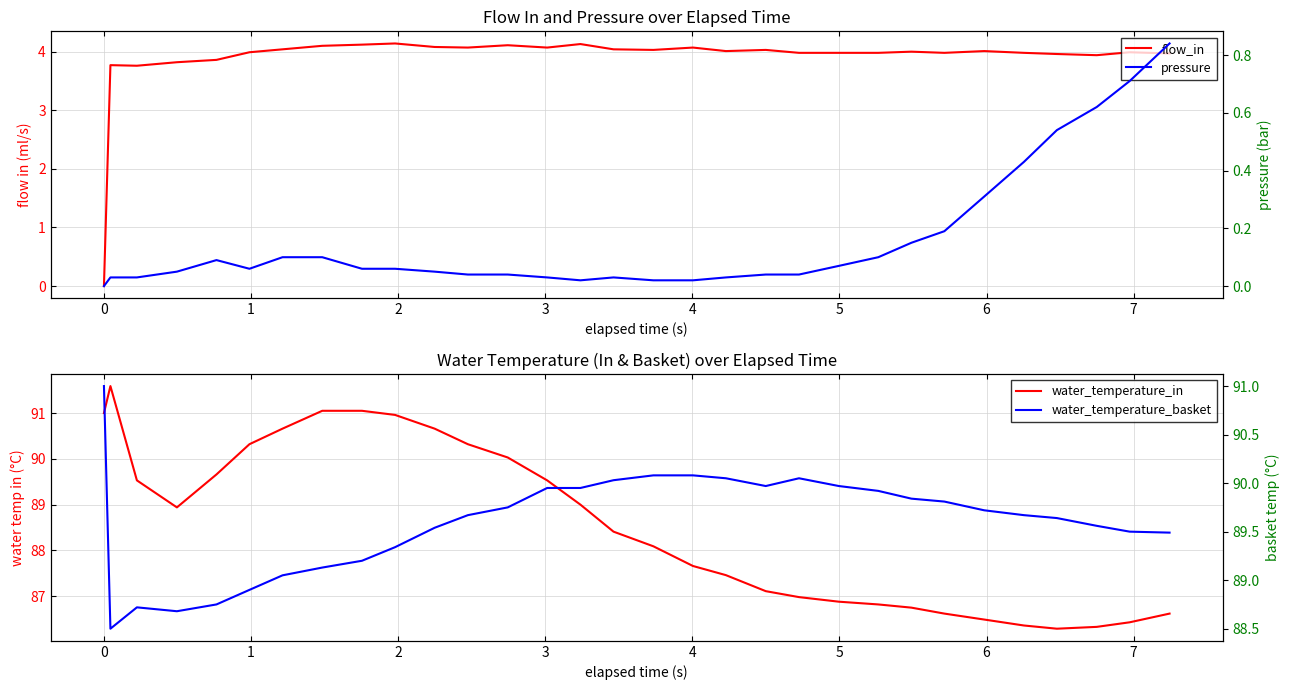

Rank the series by their maximum value, from highest to lowest.

water_temperature_in, water_temperature_basket, flow_in, pressure